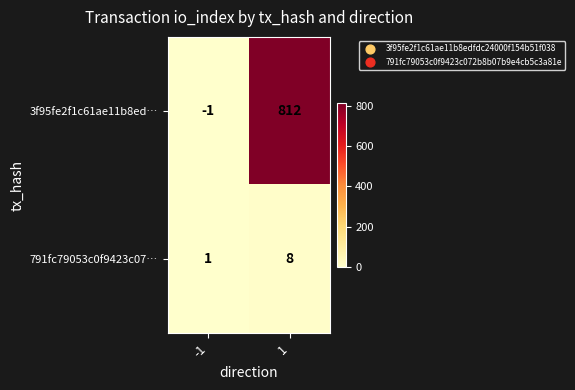

What is the approximate value of 791fc79053c0f9423c07… at 1?

8